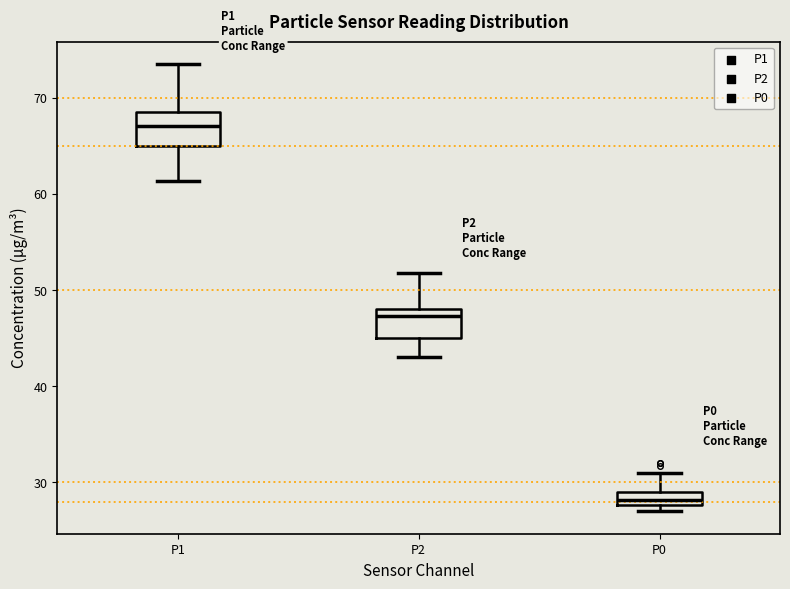

Which box has the highest median line?

P1